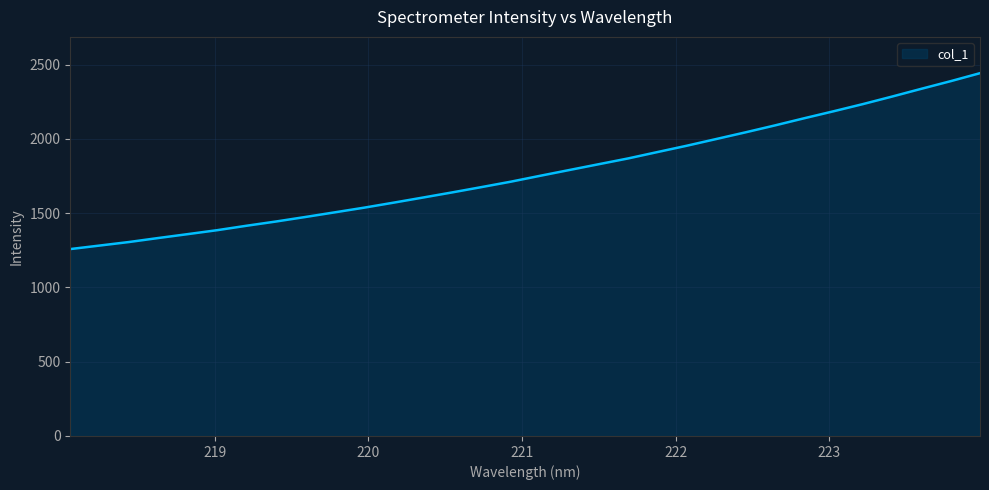

What is the smallest value displayed?

1258.6